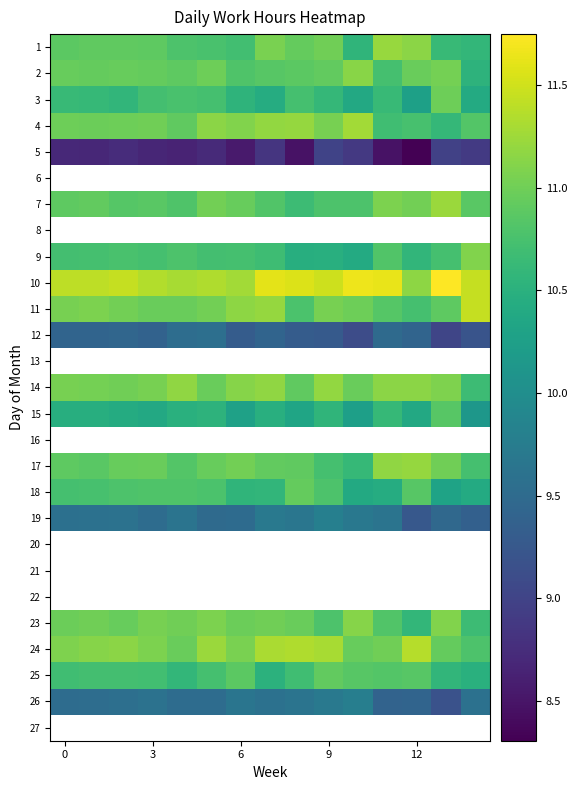

How many data points does each series have?

15